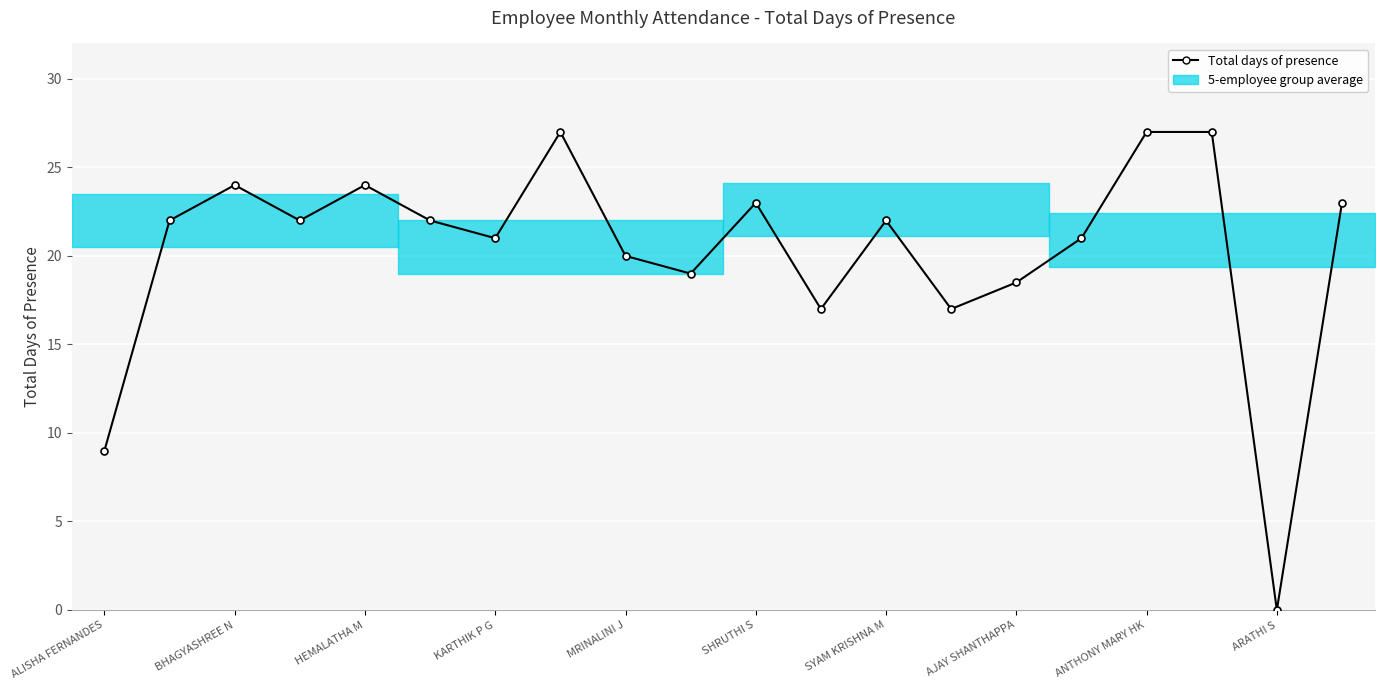

Reading right to left, transcribe all the data shown in this chart.

23.0	0.0	27.0	27.0	21.0	18.5	17.0	22.0	17.0	23.0	19.0	20.0	27.0	21.0	22.0	24.0	22.0	24.0	22.0	9.0